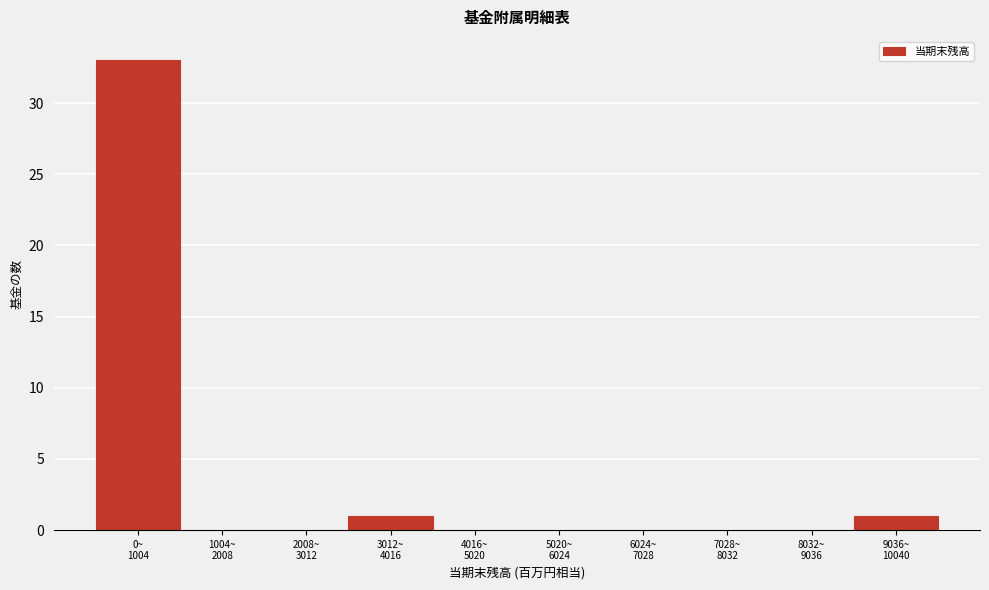

What is the maximum value shown in the chart?

33